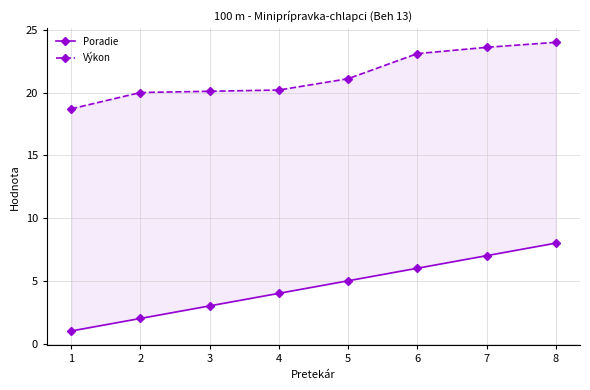

True or false: Poradie and Výkon intersect in this chart.

False